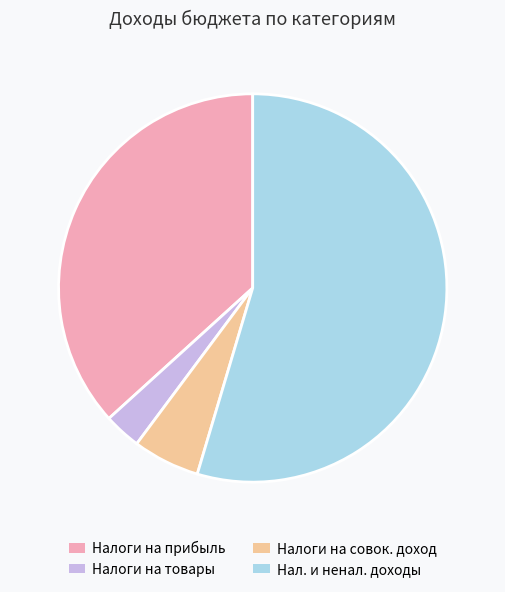

Rank the categories by value from highest to lowest.

Нал. и ненал. доходы, Налоги на прибыль, Налоги на совок. доход, Налоги на товары